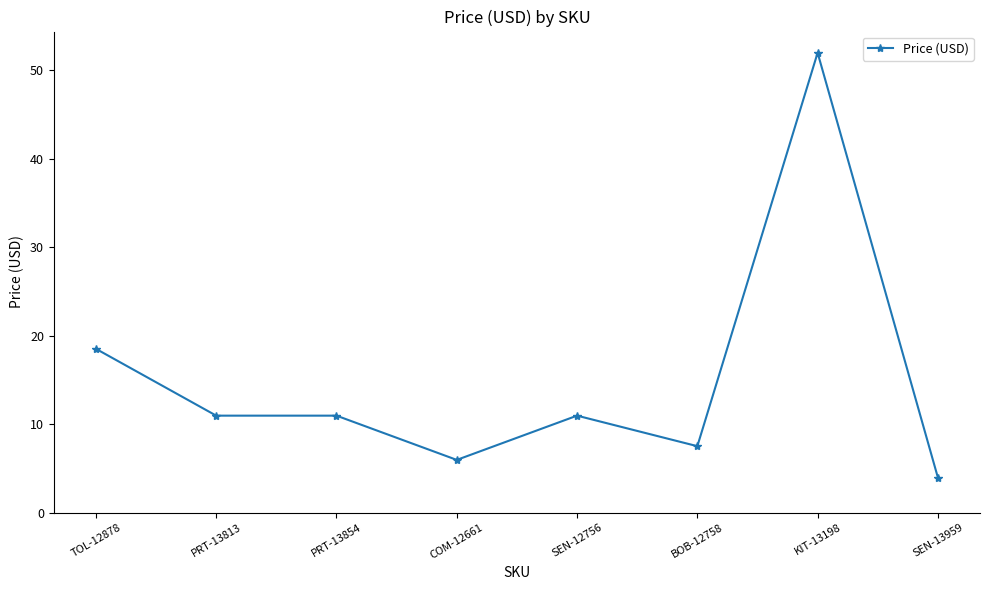

What is the sum of all values?

120.7